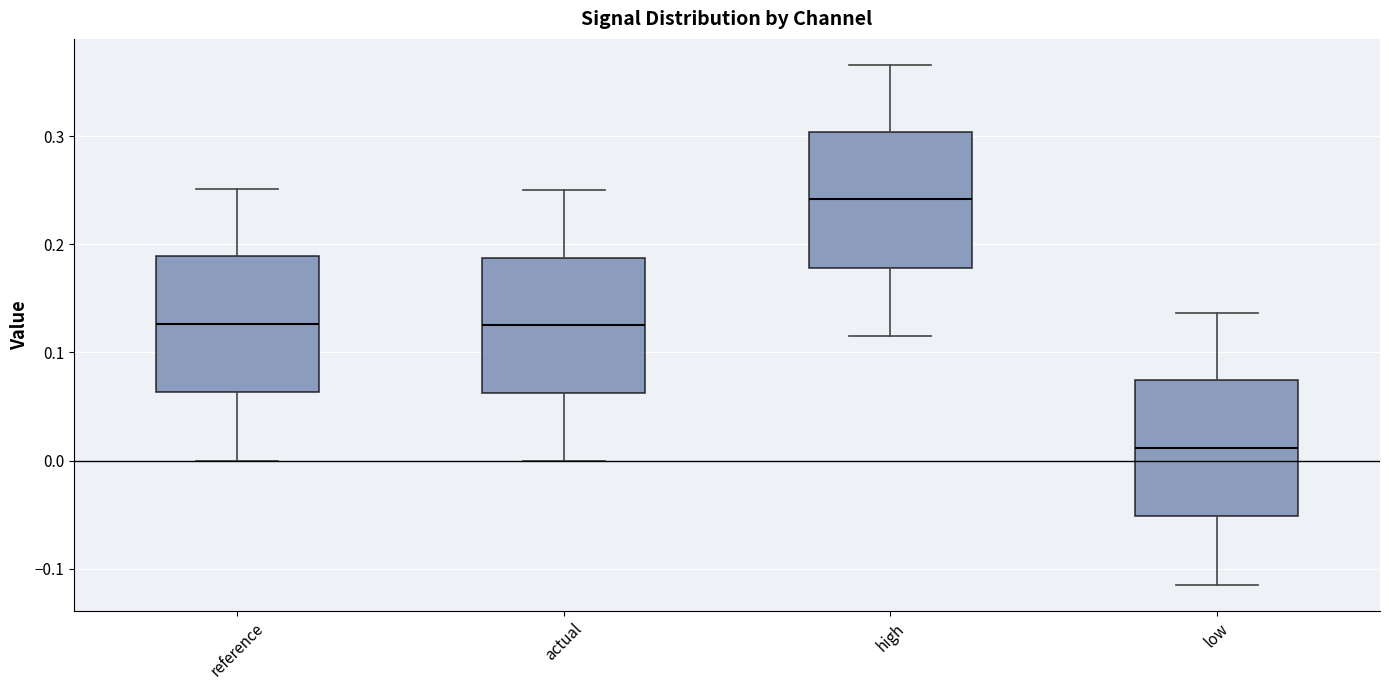

Which box's median line is the lowest?

low